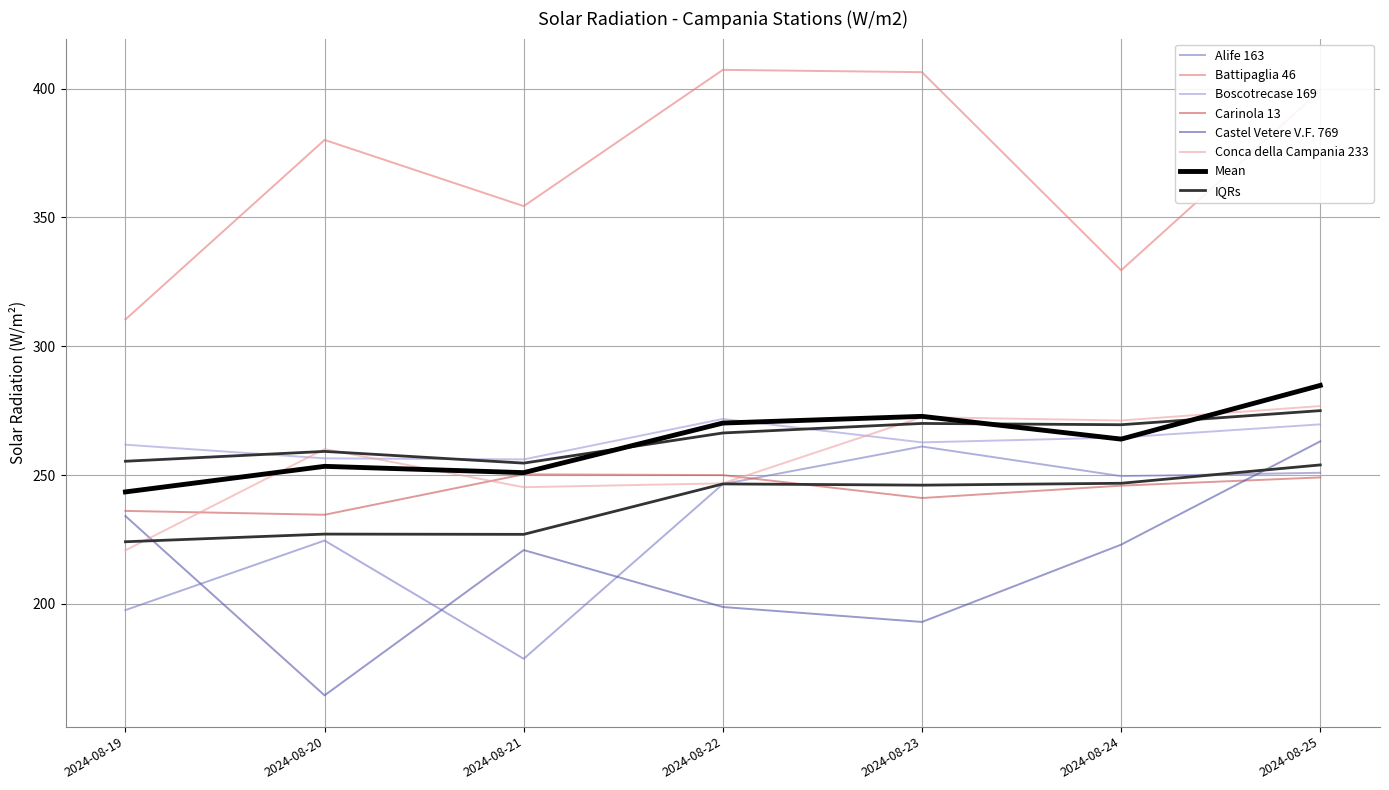

Which has a higher value, 2024-08-22 or 2024-08-19?

2024-08-22